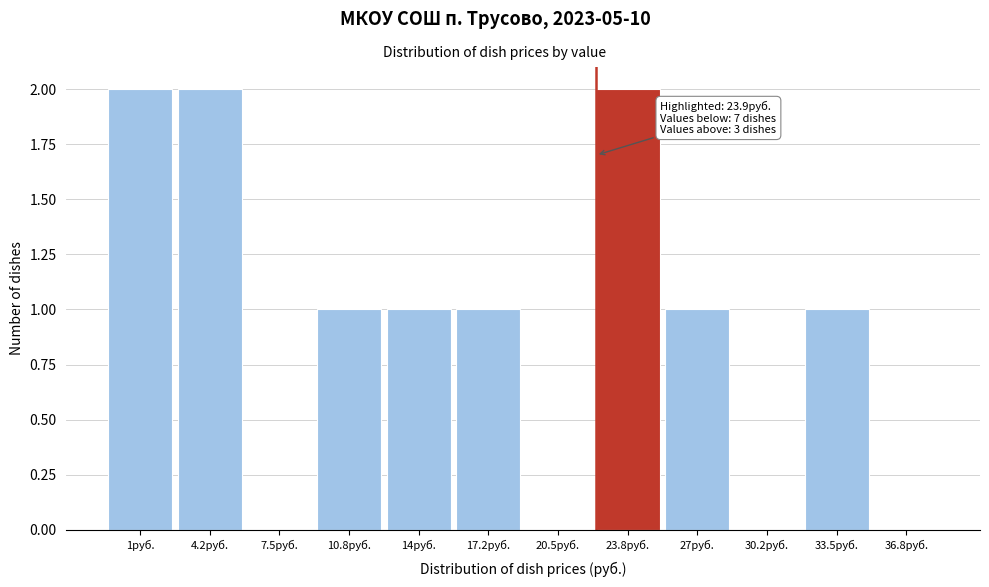

Reading left to right, transcribe all the data shown in this chart.

1руб.=2	4.2руб.=2	7.5руб.=0	10.8руб.=1	14руб.=1	17.2руб.=1	20.5руб.=0	23.8руб.=2	27руб.=1	30.2руб.=0	33.5руб.=1	36.8руб.=0